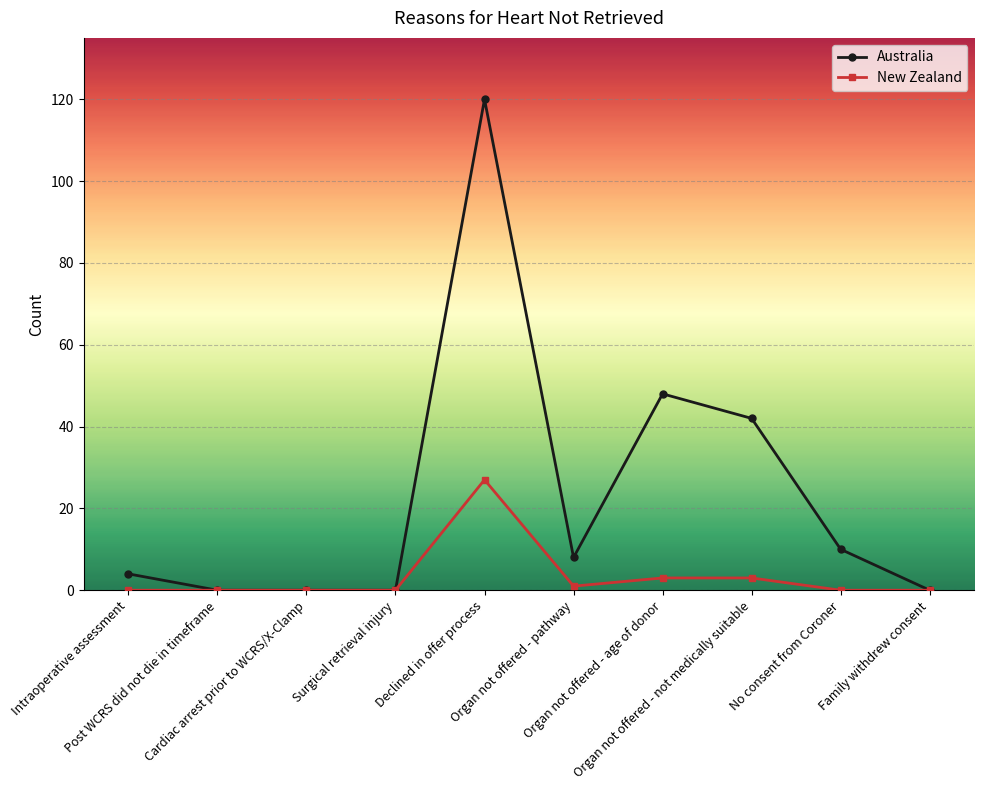

Is this an area chart (filled region under the line)?

No